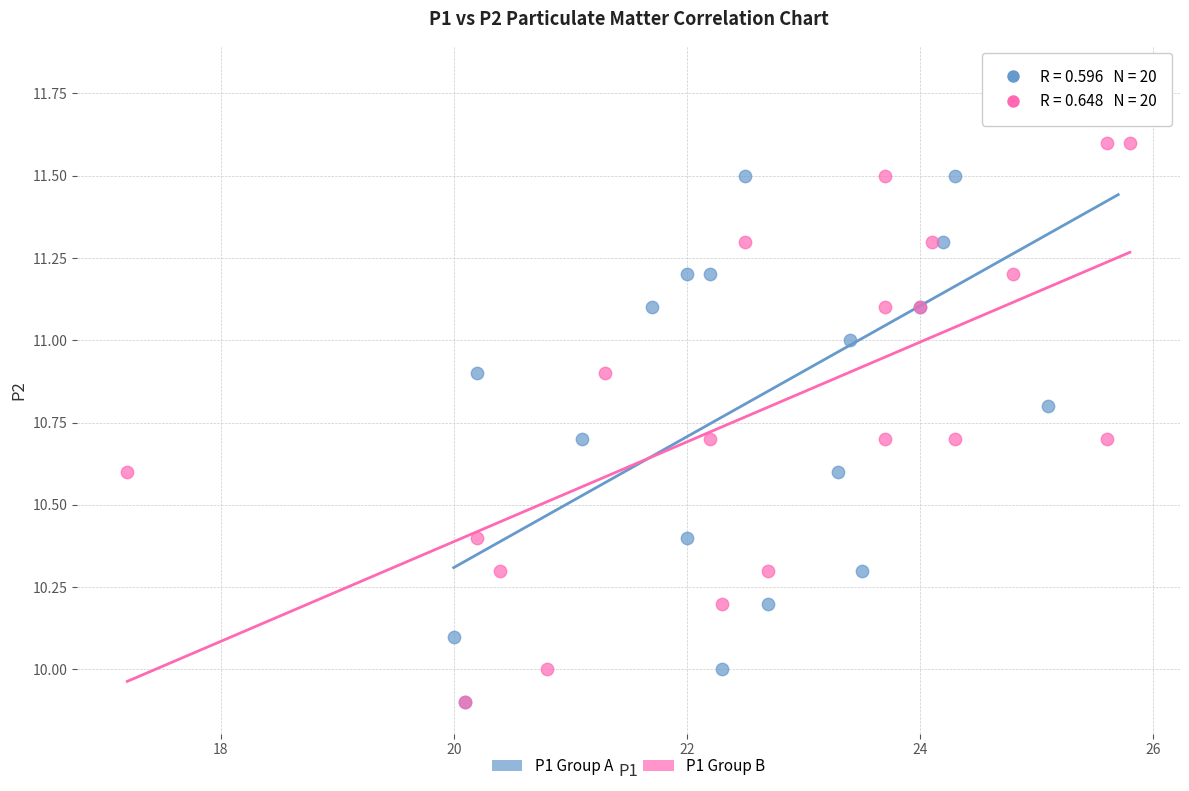

Which series reaches the maximum Y coordinate?

P1 Group A